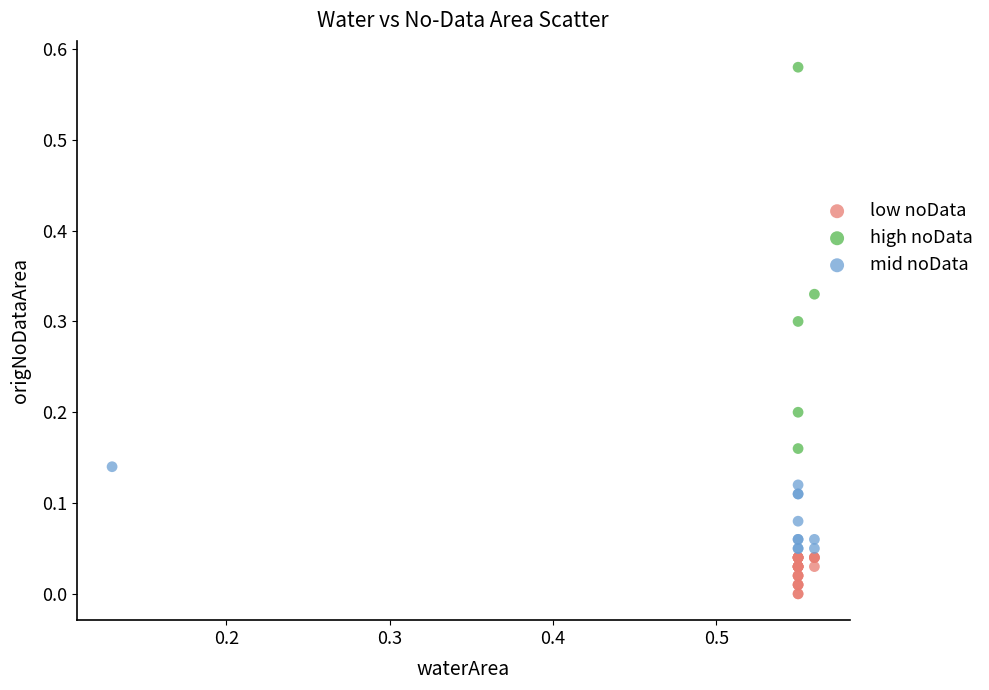

Which series has the widest spread of Y values?

high noData